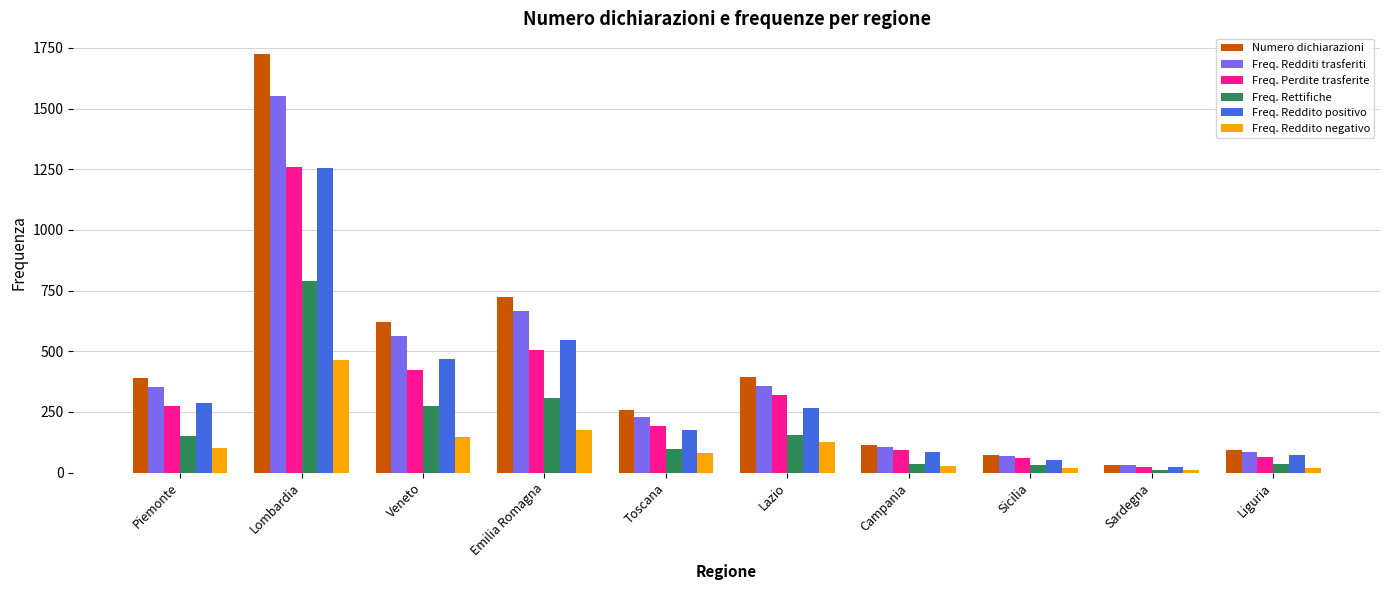

What is the difference between the highest and lowest values at Lombardia?

1261